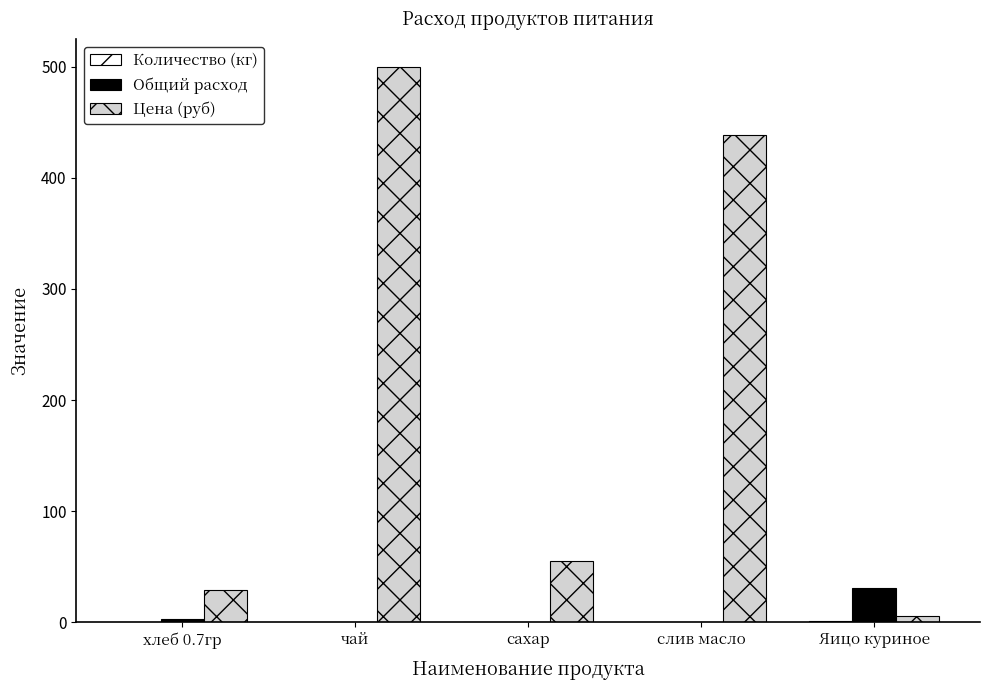

Does the chart contain stacked bars?

No